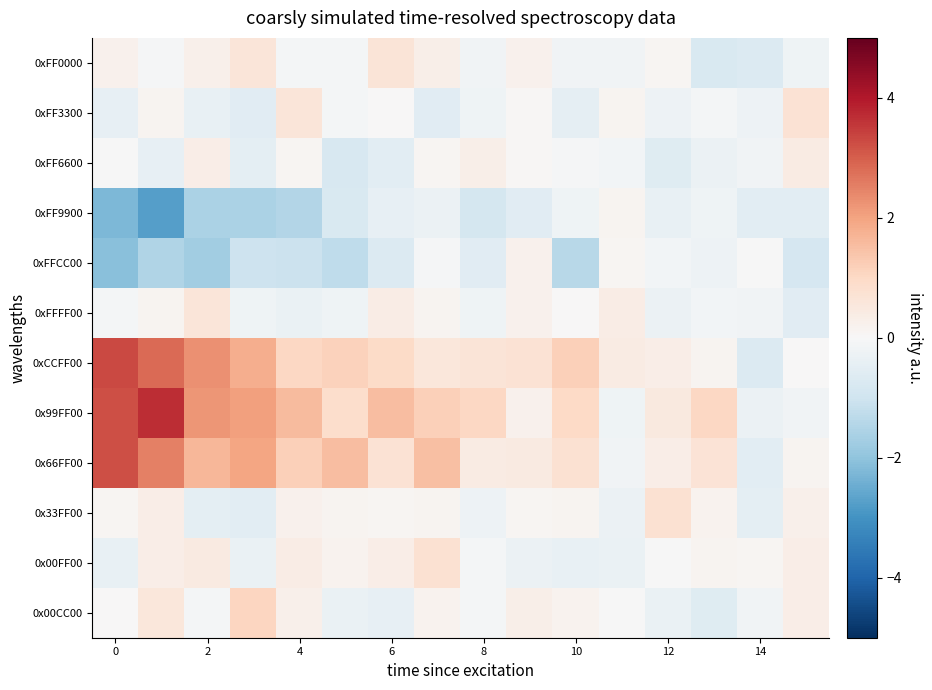

How many series are shown in this chart?

12